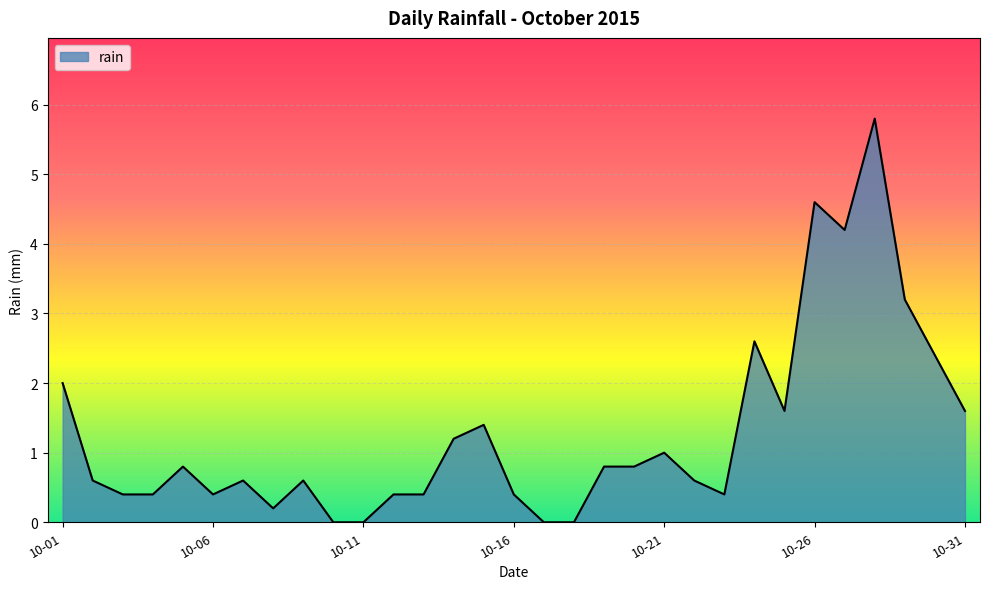

Is it true that the value at 10-26 is 7.1?

False